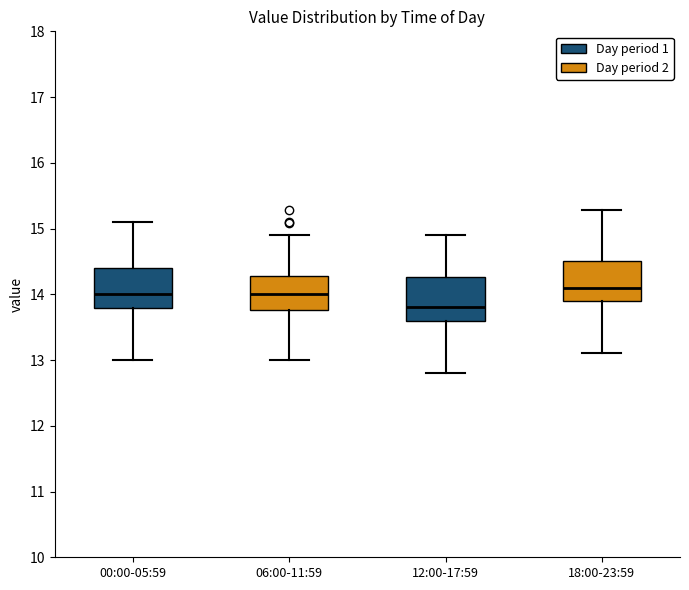

Reading left to right, read every box against the y-axis: the position of its median line, the range the box covers, and the ends of its whiskers. The values are not printed on the chart, so give them approximately, as read against the axis.

00:00-05:59: median 14.0, box 13.8 to 14.4, whiskers 13.0 to 15.1
06:00-11:59: median 14.0, box 13.8 to 14.3, whiskers 13.0 to 14.9
12:00-17:59: median 13.8, box 13.6 to 14.3, whiskers 12.8 to 14.9
18:00-23:59: median 14.1, box 13.9 to 14.5, whiskers 13.1 to 15.3